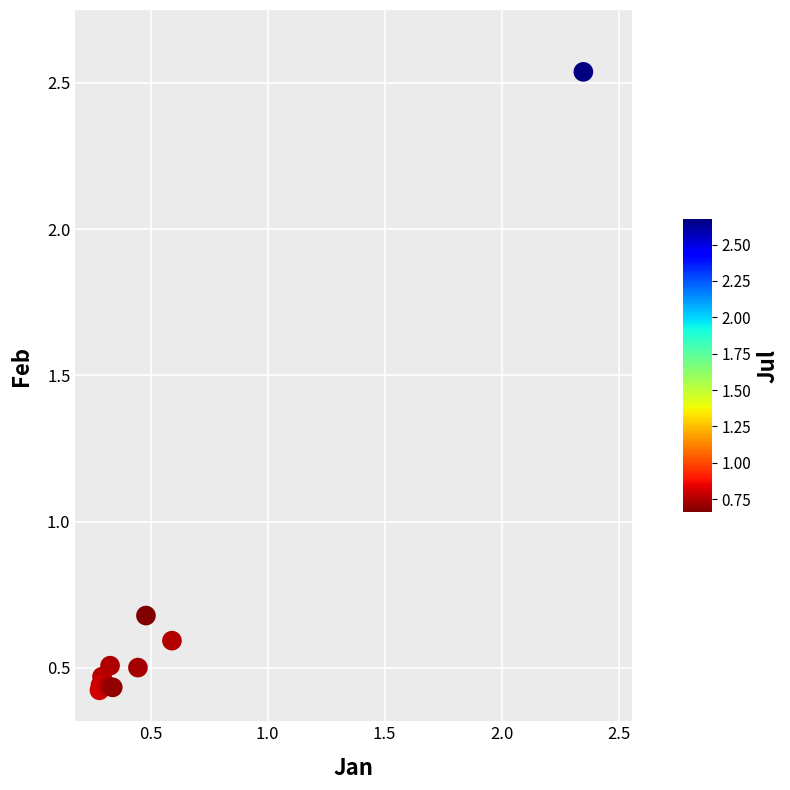

What Y value in the scatter plot is closest to 1?

0.7